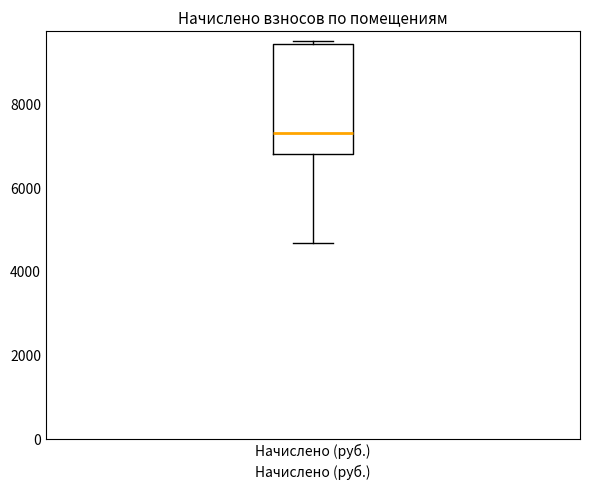

Read this box plot against the y-axis: the position of the median line, the range covered by the box, and the ends of both whiskers. The values are not printed on the chart, so give them approximately, as read against the axis.

median 7400, box 6800 to 9400, whiskers 4600 to 9600